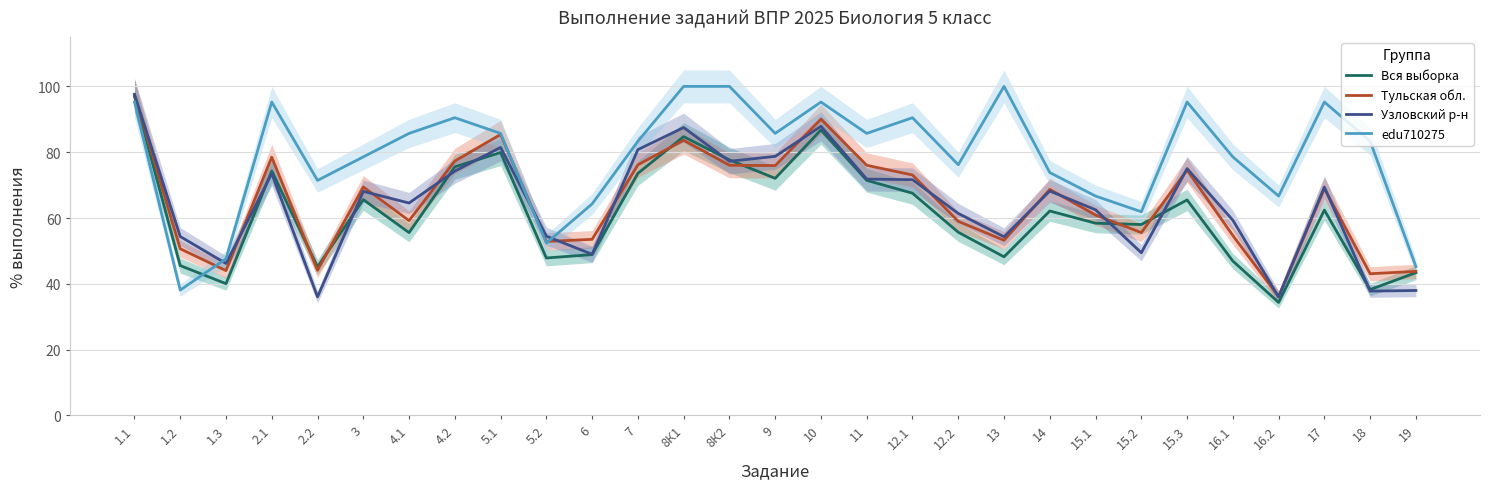

What is the difference between the maximum and minimum values in the edu710275 series?

61.9